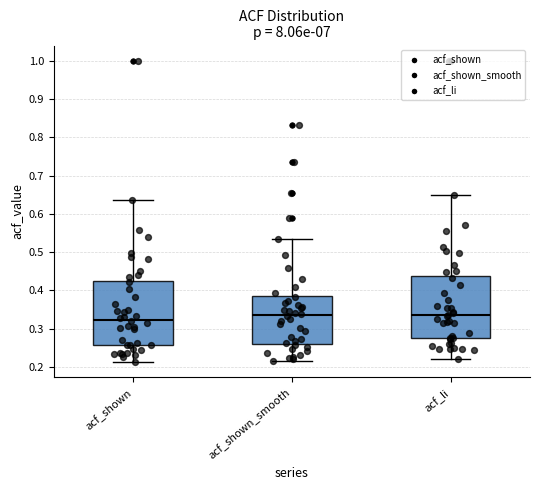

Where is the upper edge of the box for acf_li on the y-axis? The values are not printed on the chart, so give them approximately, as read against the axis.

0.44